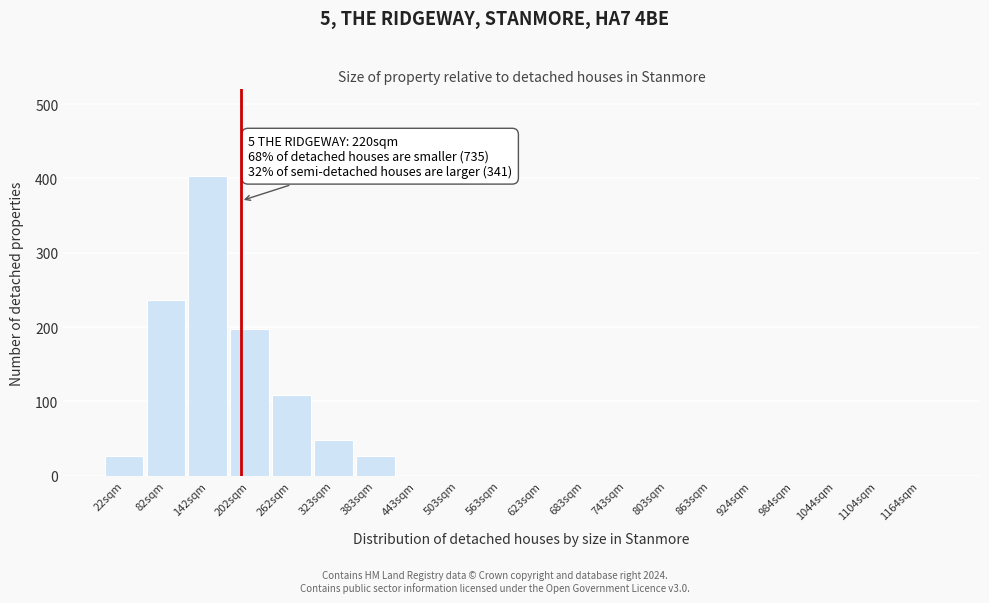

Reading right to left, what are all the values shown in this chart?

1164sqm=0	1104sqm=0	1044sqm=0	984sqm=0	924sqm=0	863sqm=0	803sqm=0	743sqm=0	683sqm=0	623sqm=0	563sqm=0	503sqm=0	443sqm=0	383sqm=27	323sqm=48	262sqm=108	202sqm=198	142sqm=403	82sqm=237	22sqm=27